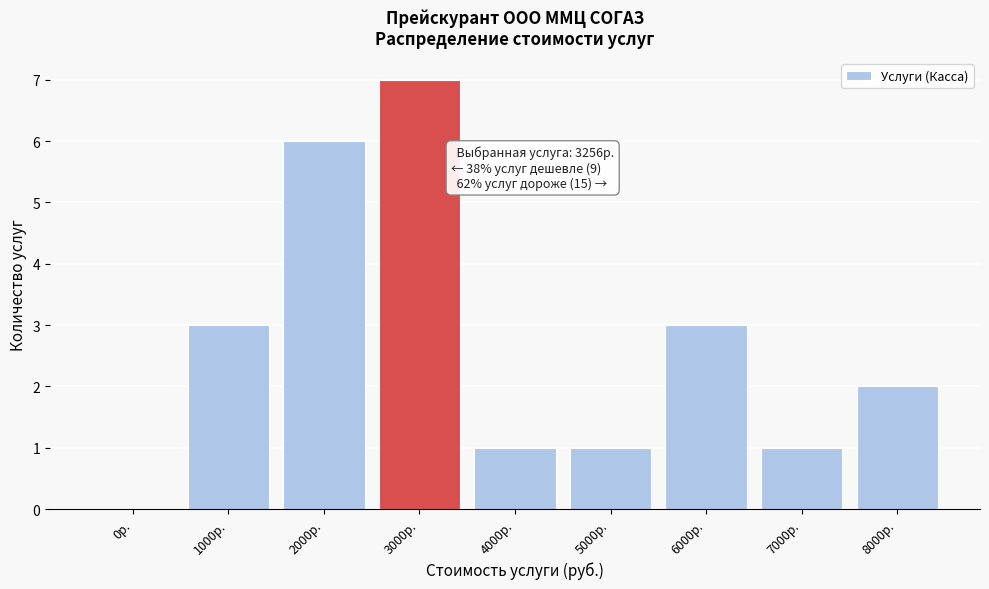

Reading left to right, transcribe all the data shown in this chart.

0р.=0	1000р.=3	2000р.=6	3000р.=7	4000р.=1	5000р.=1	6000р.=3	7000р.=1	8000р.=2